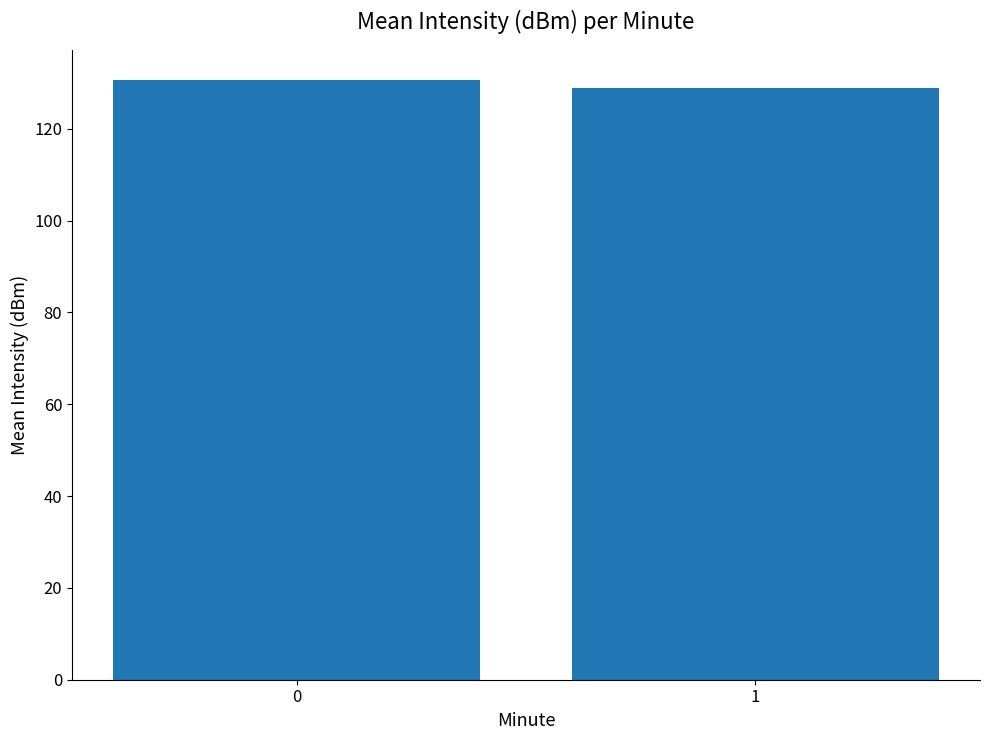

Reading left to right, list all the values displayed in this chart.

0=130.6	1=128.9